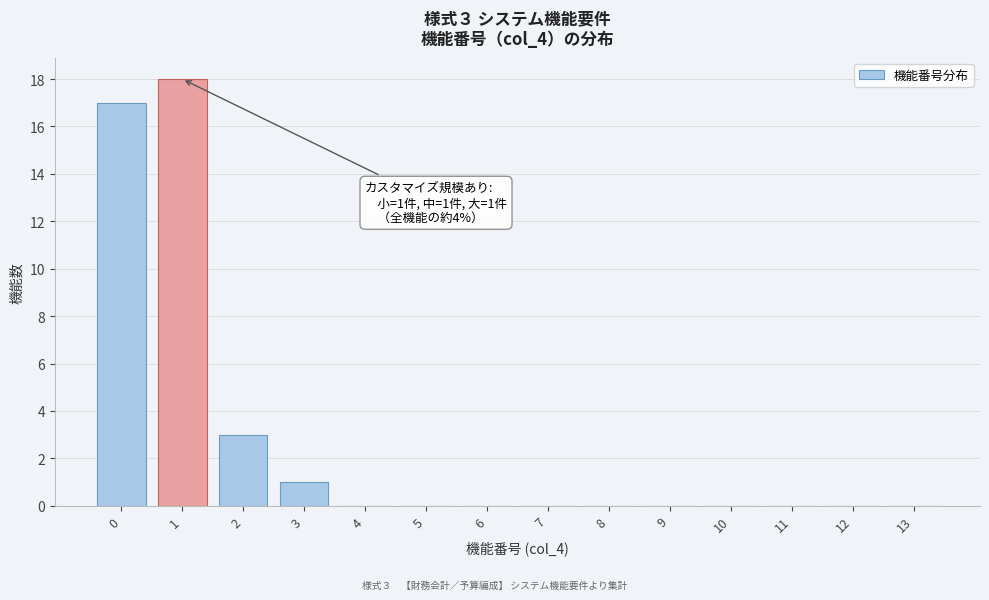

Reading left to right, what are all the values shown in this chart?

0=17	1=18	2=3	3=1	4=0	5=0	6=0	7=0	8=0	9=0	10=0	11=0	12=0	13=0